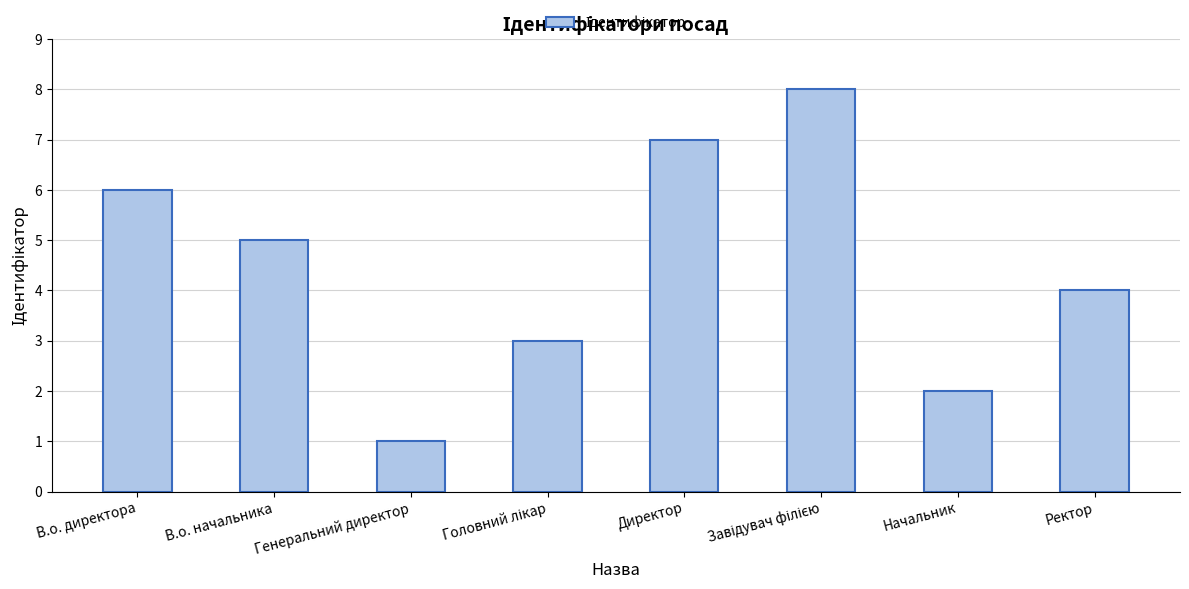

What is the difference between the maximum and minimum values?

7